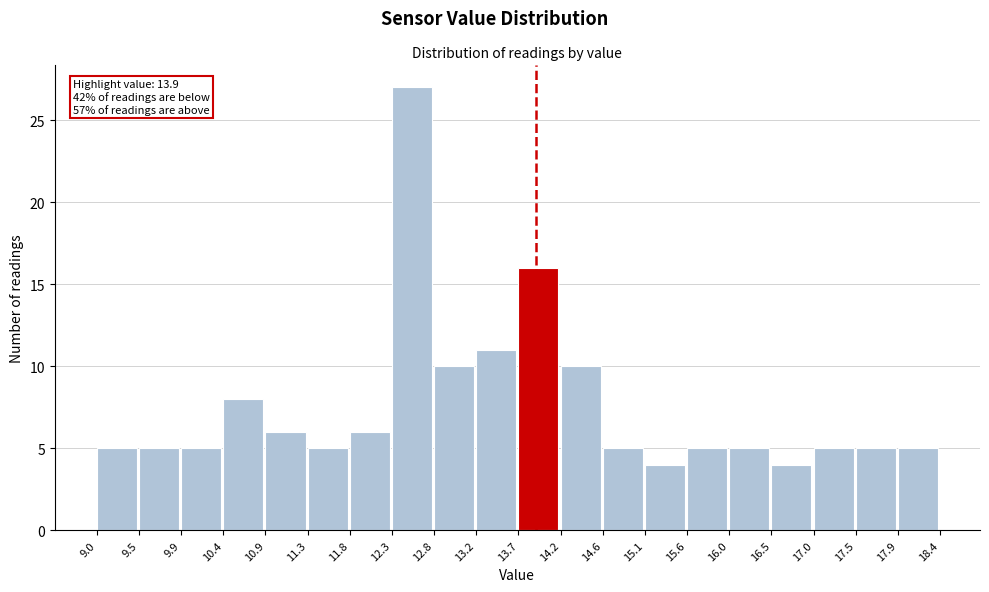

Which range on the x-axis has the tallest bar?

12.3 to 12.8